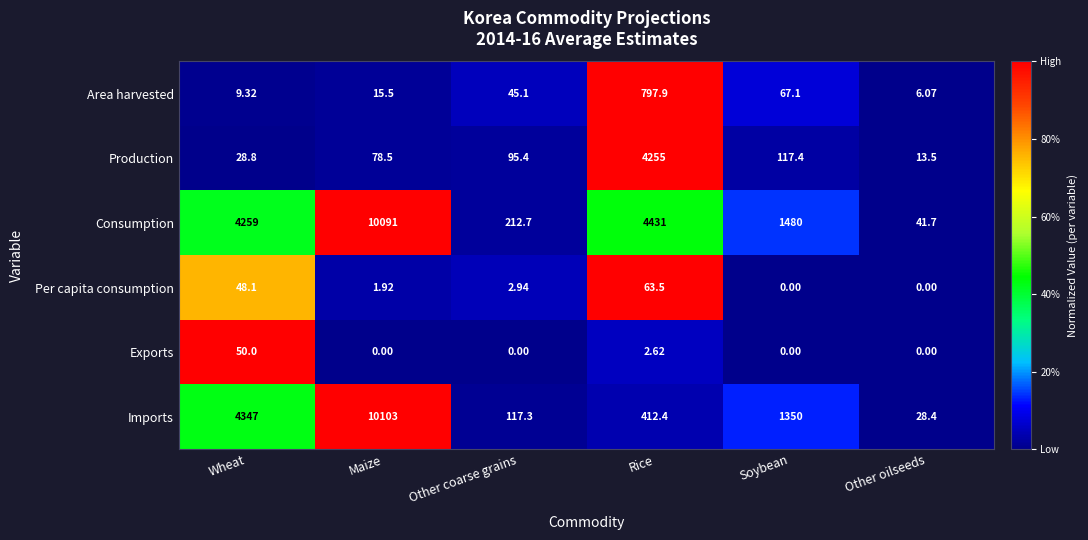

Count the number of data series in this chart.

6